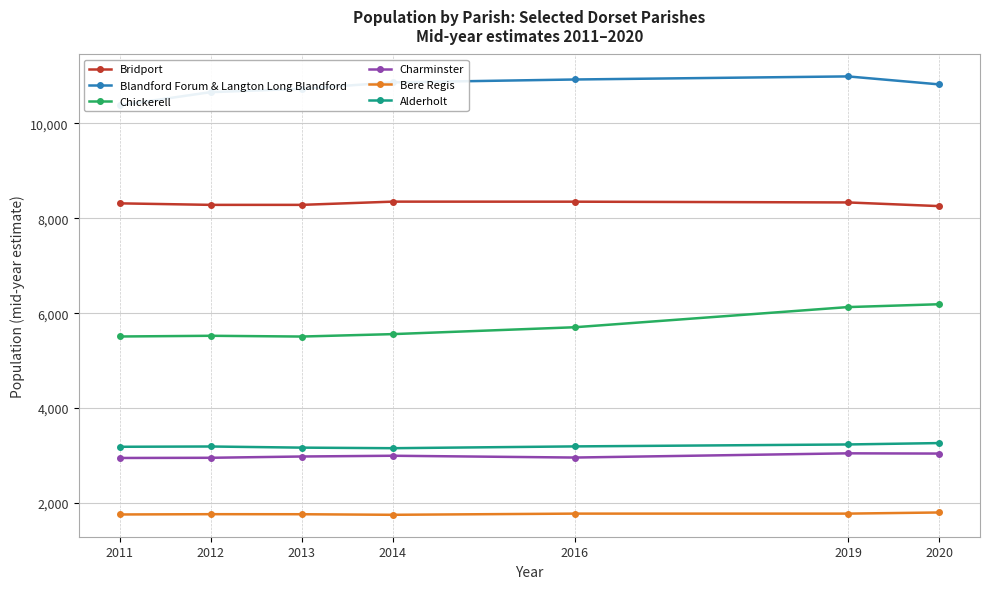

Which series has the widest spread of values?

Chickerell